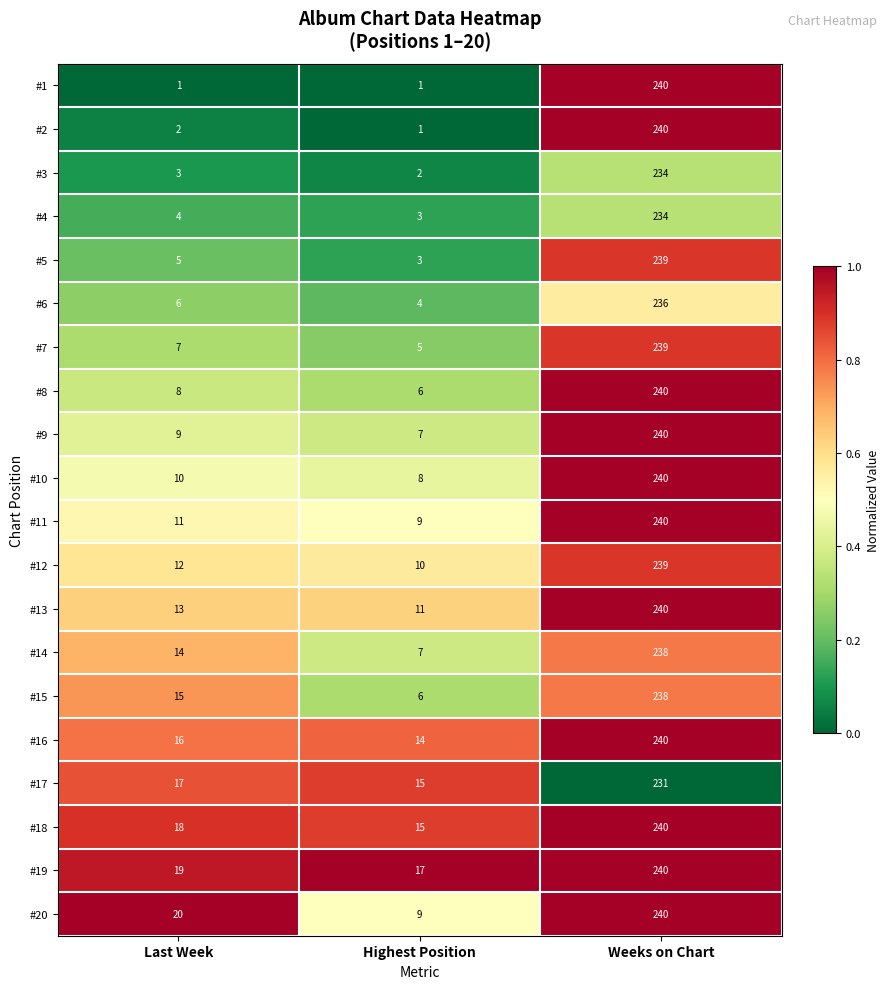

Is it true that #12 equals 417 at Weeks on Chart?

False